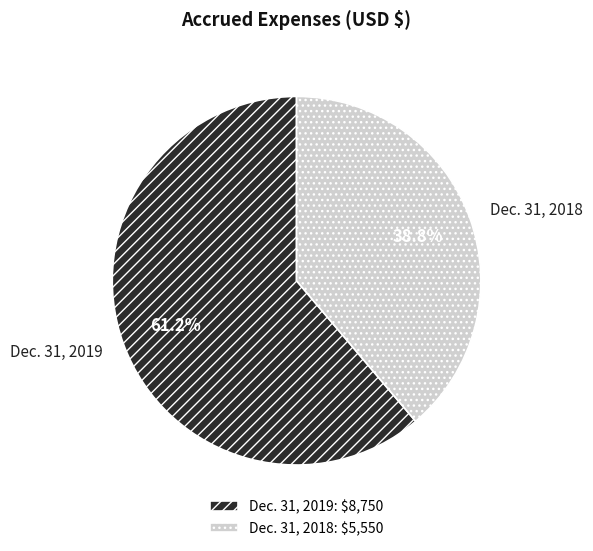

Count the number of slices in the pie.

2